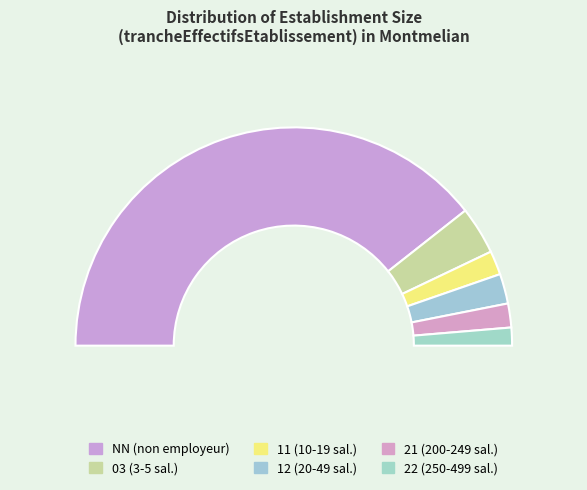

Approximately how many times larger is the value at 21 compared to 11?

1.0